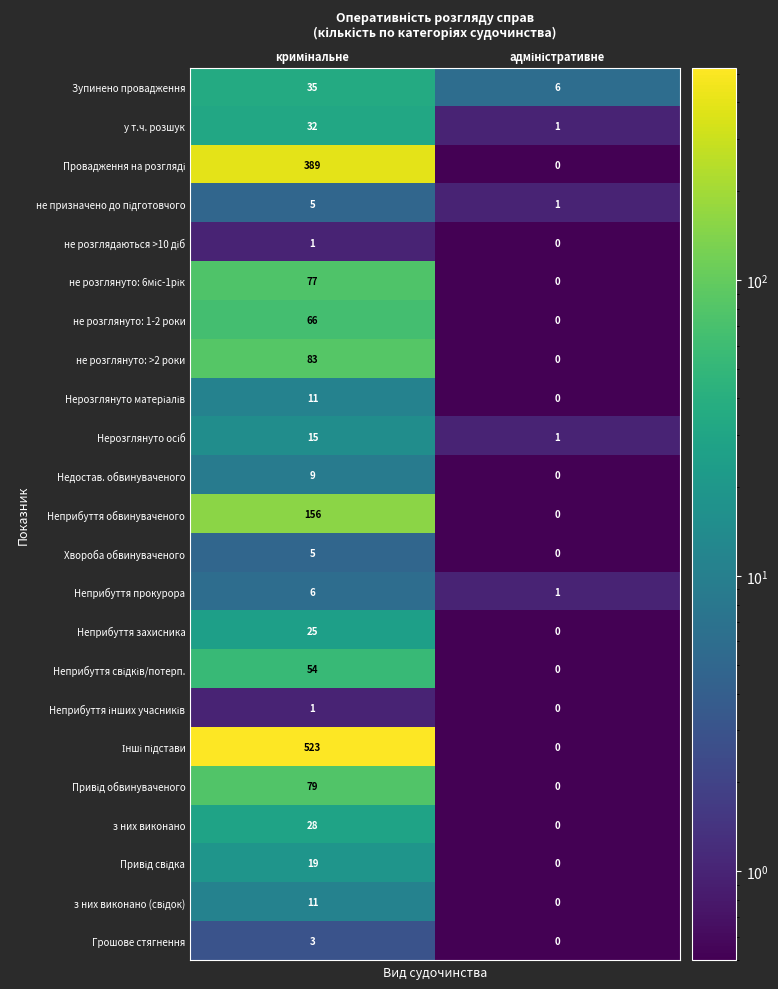

What is the difference between the maximum and minimum values in the Недостав. обвинуваченого series?

9